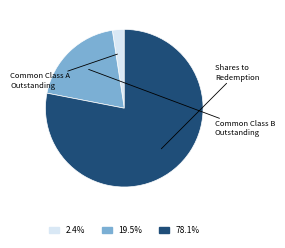

Count the number of slices in the pie.

3